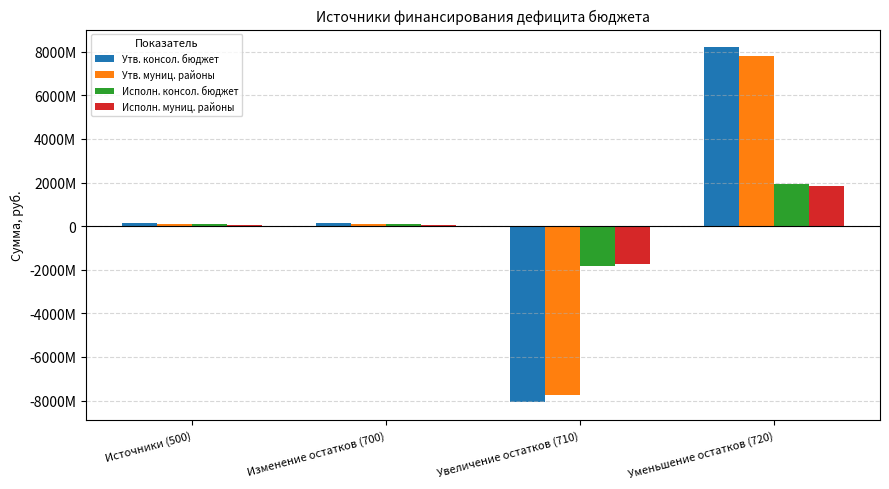

Which label corresponds to the largest value in the chart?

Уменьшение остатков (720)